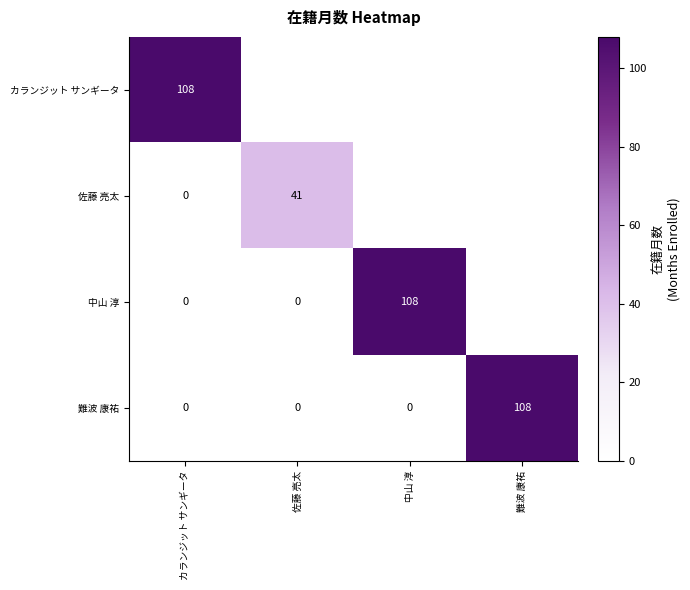

Is the value of 難波 康祐 at 中山 淳 greater than the value of カランジット サンギータ at カランジット サンギータ?

No